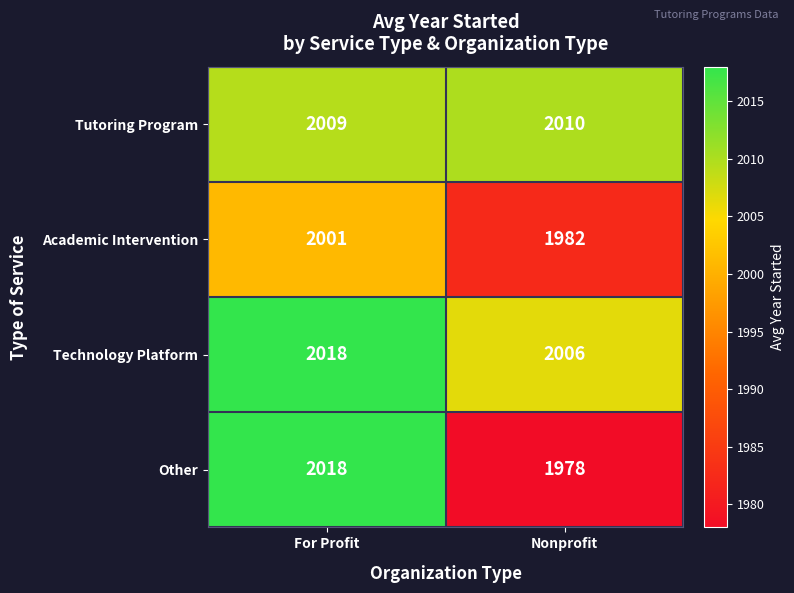

What is the difference between the Technology Platform values at Nonprofit and For Profit?

12